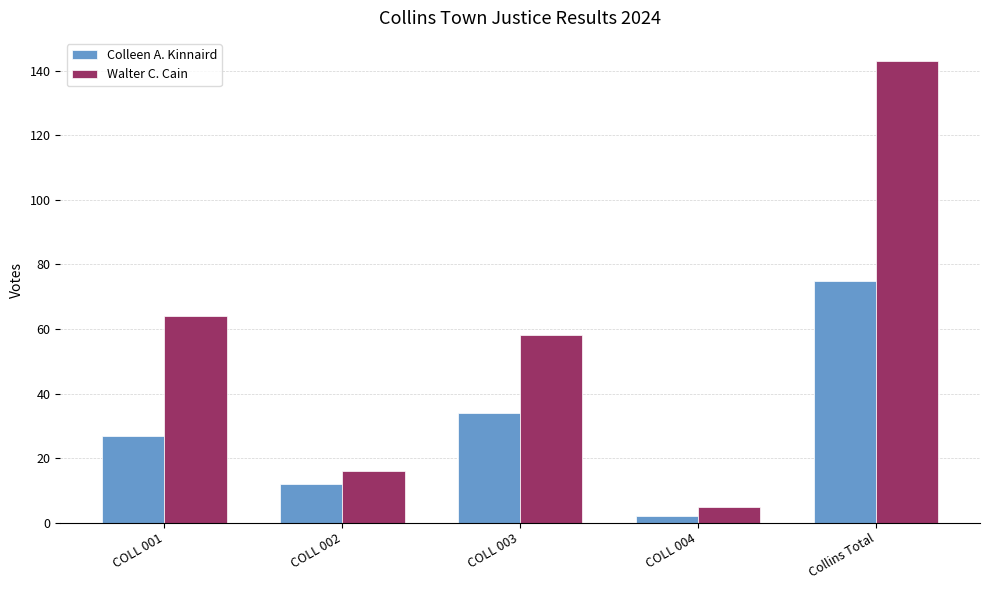

Which series changed the most between COLL 004 and Collins Total?

Walter C. Cain